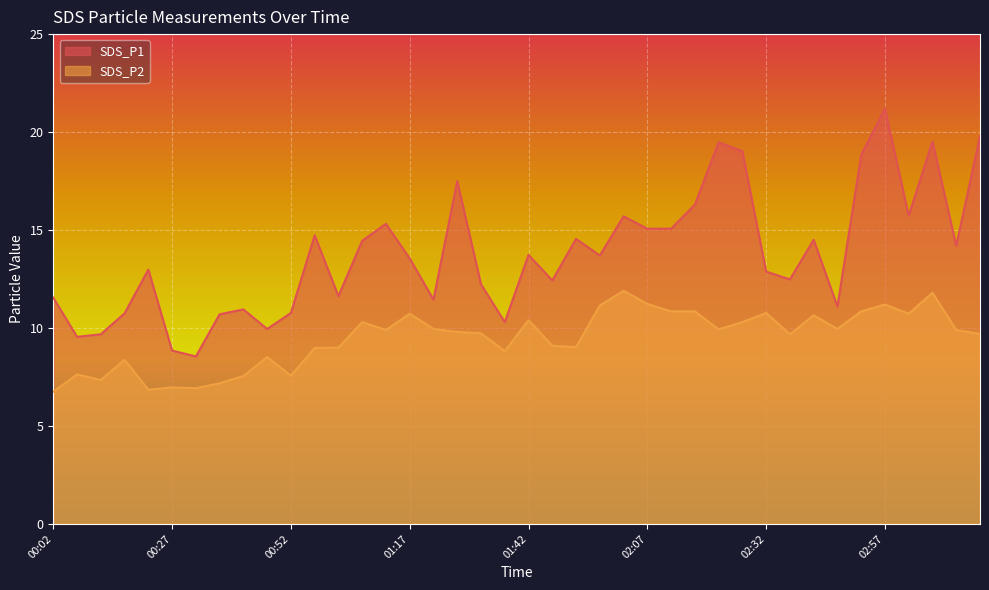

Where does the SDS_P1 series first go above 13?

00:57